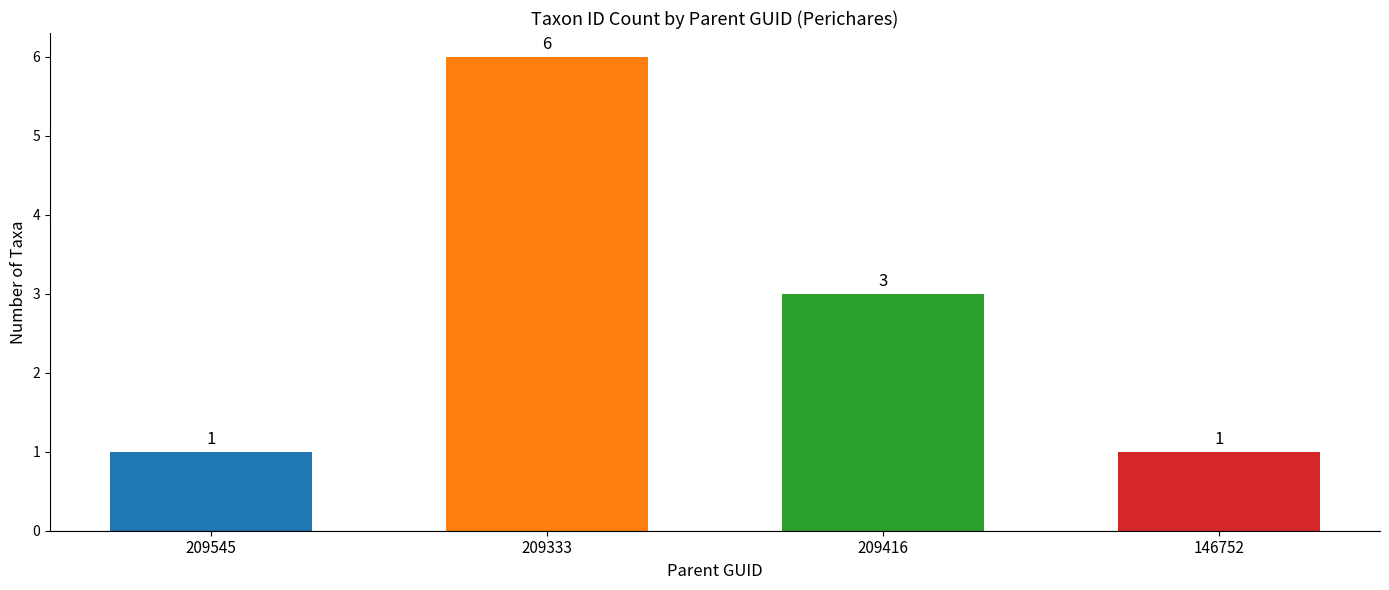

Which has a higher value, 209416 or 209545?

209416